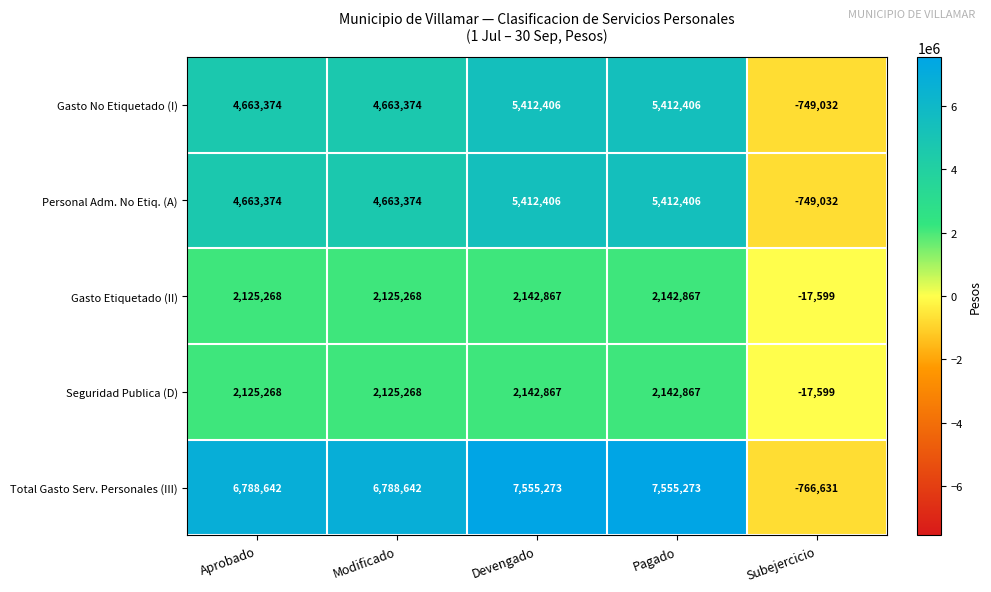

Reading left to right, extract all data points from this chart.

Gasto No Etiquetado (I): Aprobado=4663374	Modificado=4663374	Devengado=5412406	Pagado=5412406	Subejercicio=-749032
Personal Adm. No Etiq. (A): Aprobado=4663374	Modificado=4663374	Devengado=5412406	Pagado=5412406	Subejercicio=-749032
Gasto Etiquetado (II): Aprobado=2125268	Modificado=2125268	Devengado=2142867	Pagado=2142867	Subejercicio=-17599
Seguridad Publica (D): Aprobado=2125268	Modificado=2125268	Devengado=2142867	Pagado=2142867	Subejercicio=-17599
Total Gasto Serv. Personales (III): Aprobado=6788642	Modificado=6788642	Devengado=7555273	Pagado=7555273	Subejercicio=-766631